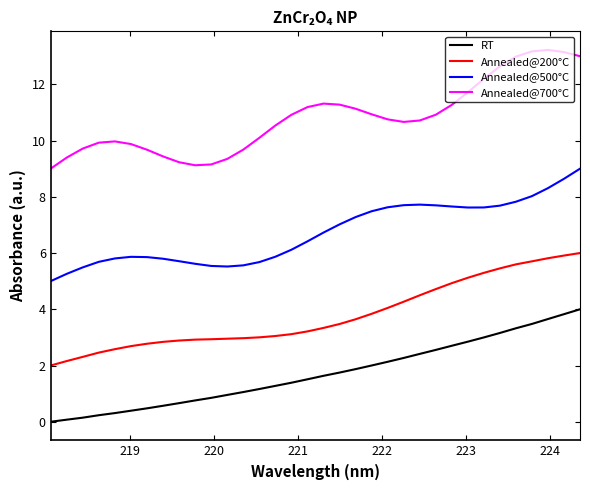

Which series has the largest range (max minus min)?

Annealed@700°C